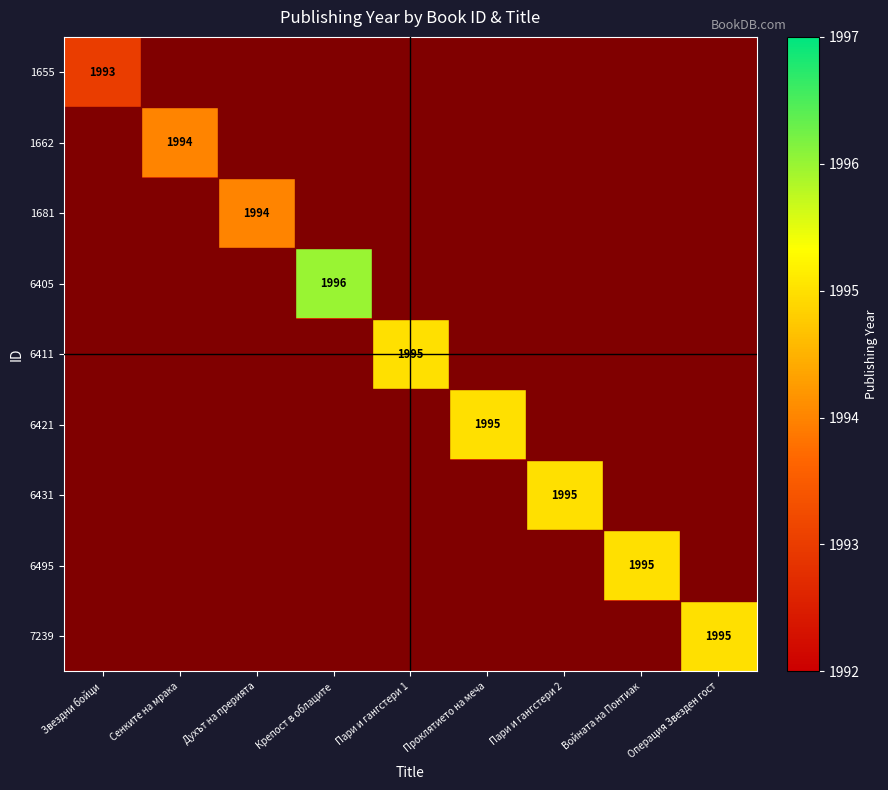

At which label does 7239 reach its peak?

Операция Звезден гост